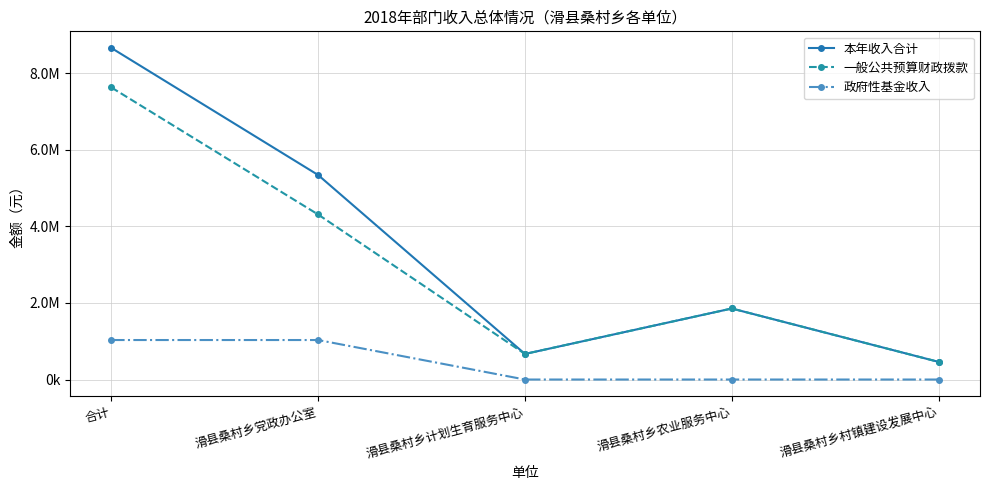

What is the greatest value displayed?

8666234.1